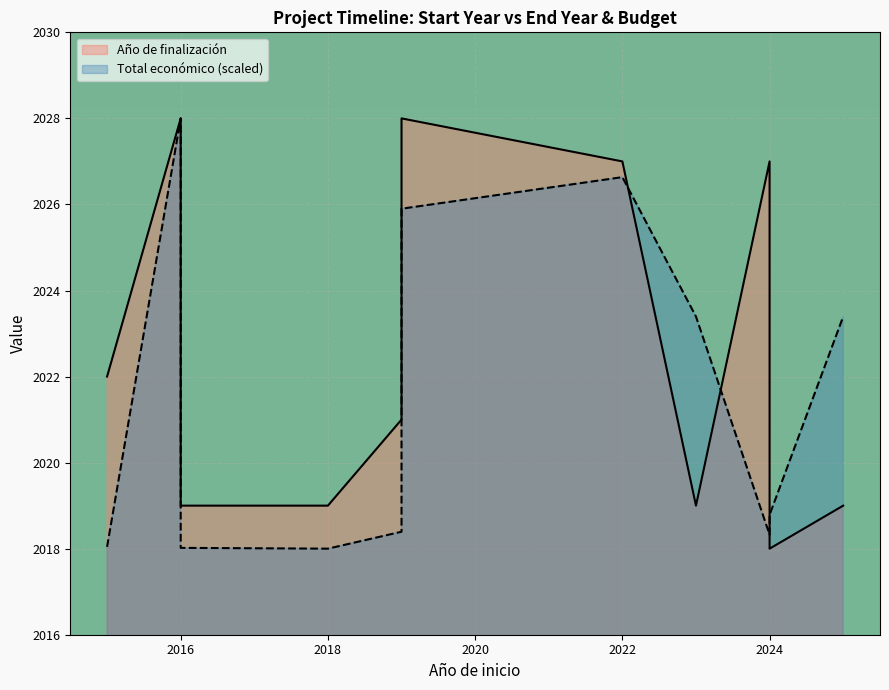

What is the difference between the Año de finalización values at 2024 and 2016?

8.0